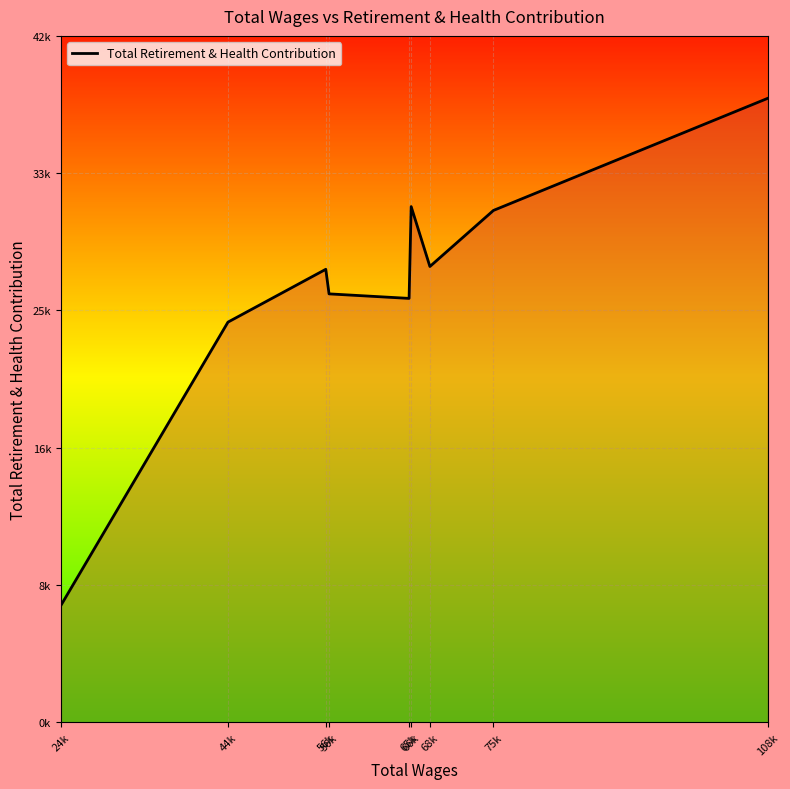

What is the approximate value at 75k, to the nearest 50?

31550